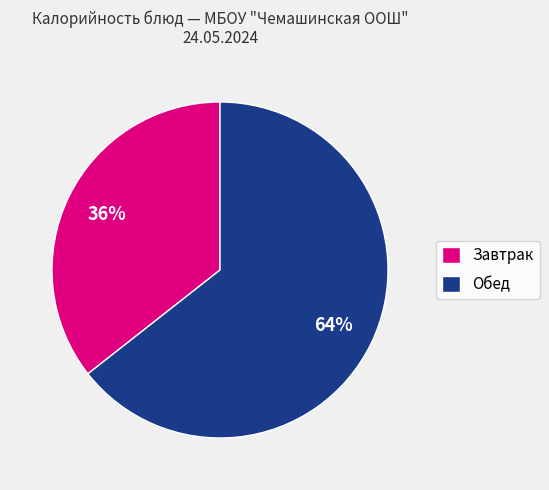

Between Обед and Завтрак, which is larger?

Обед